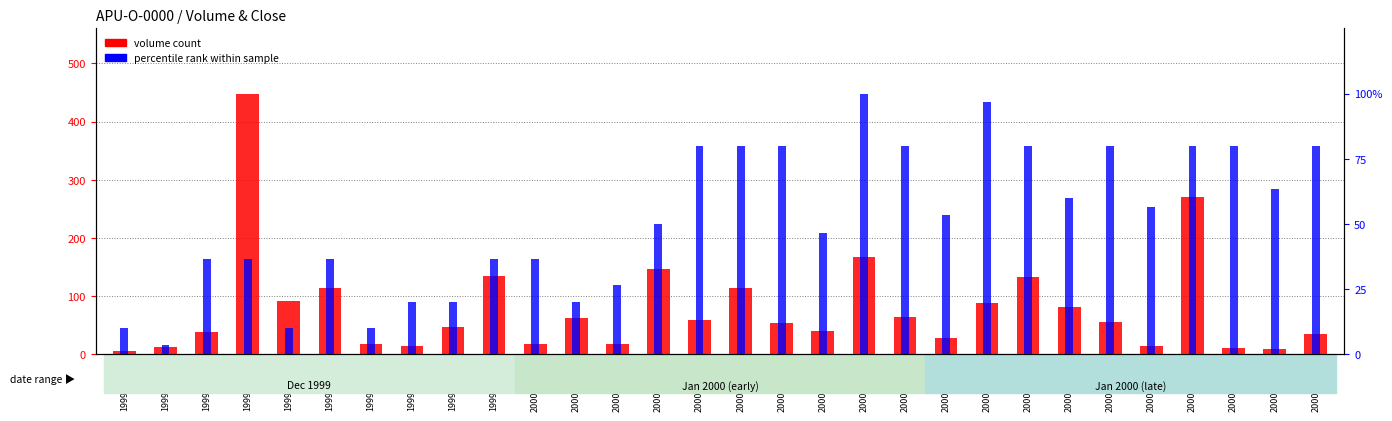

At how many categories does at least one series exceed 206?

2